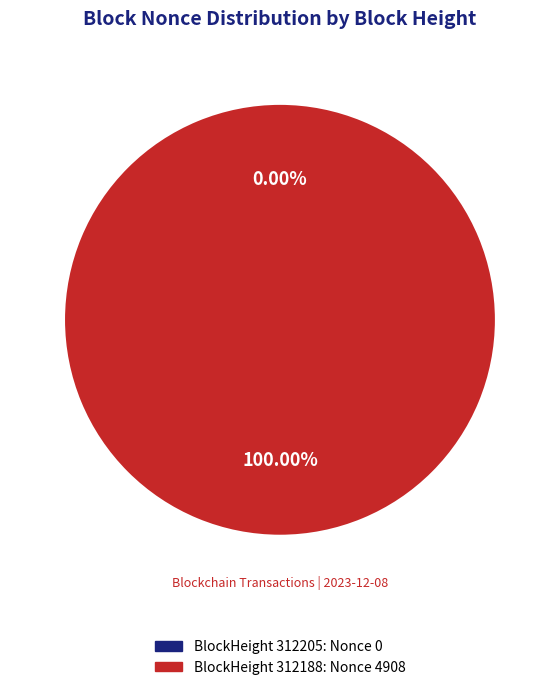

To the nearest percent, what is the average slice percentage?

50%